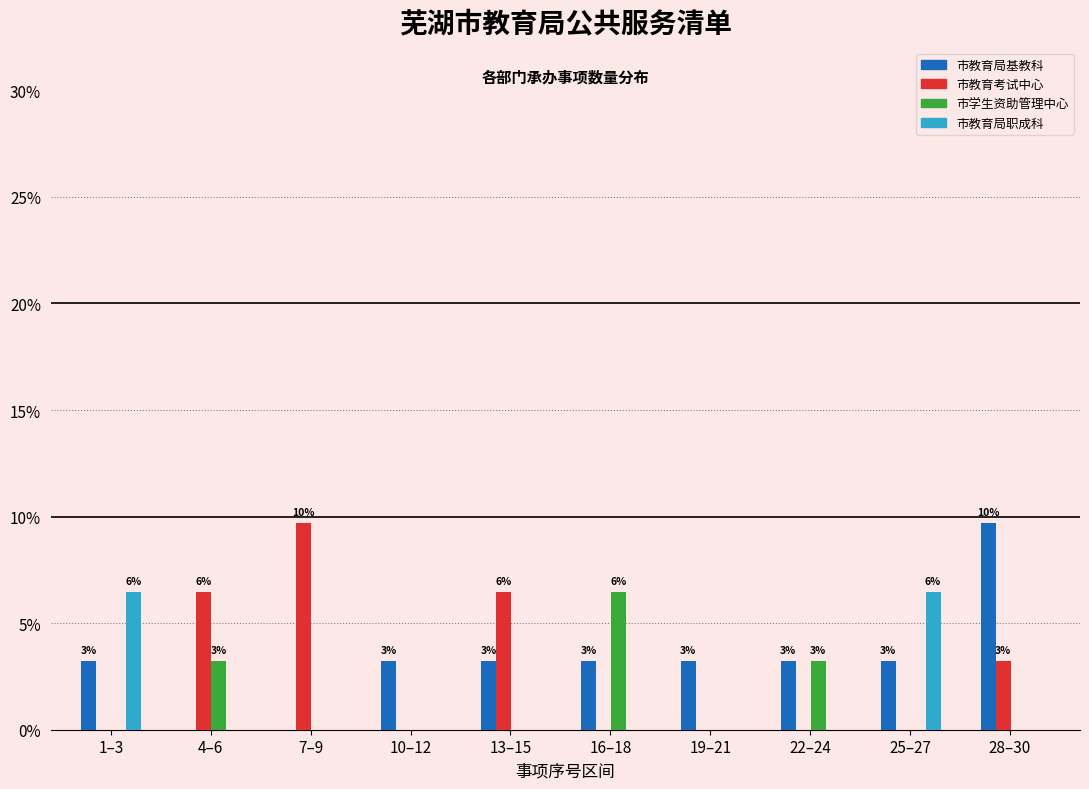

What is the sum of all 市教育局职成科 values?

12.9